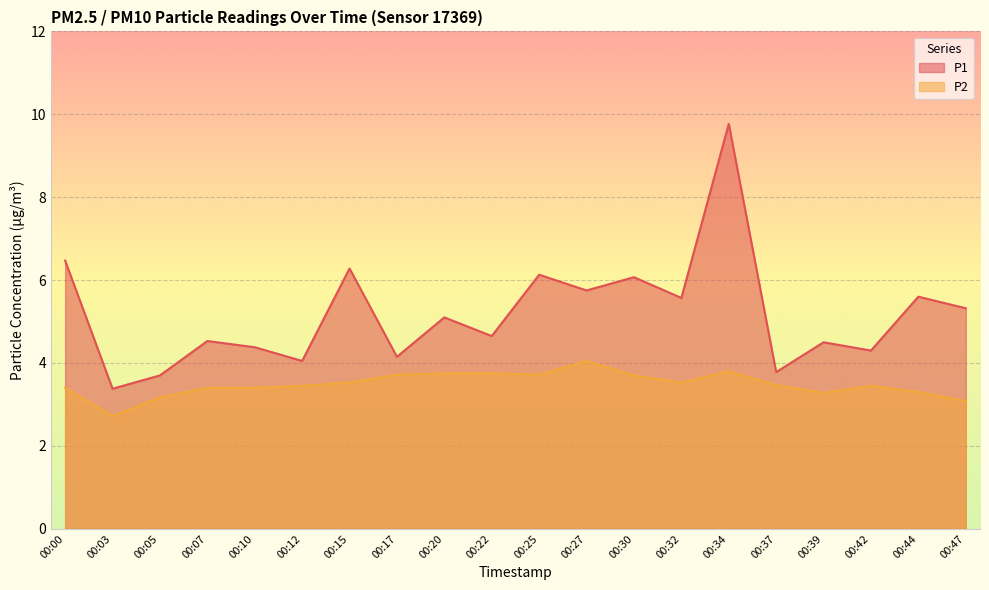

True or false: P1 and P2 cross at least once.

False